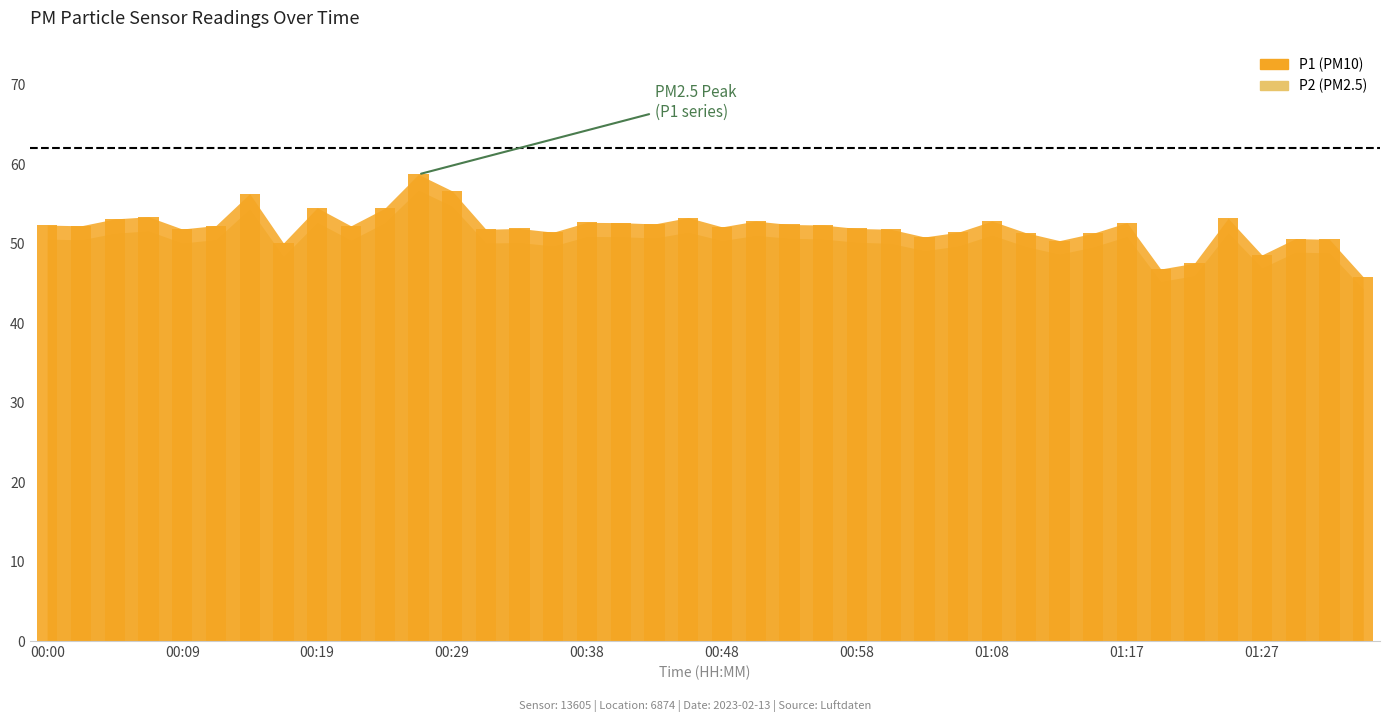

What is the difference between the second highest and second lowest values?

9.8